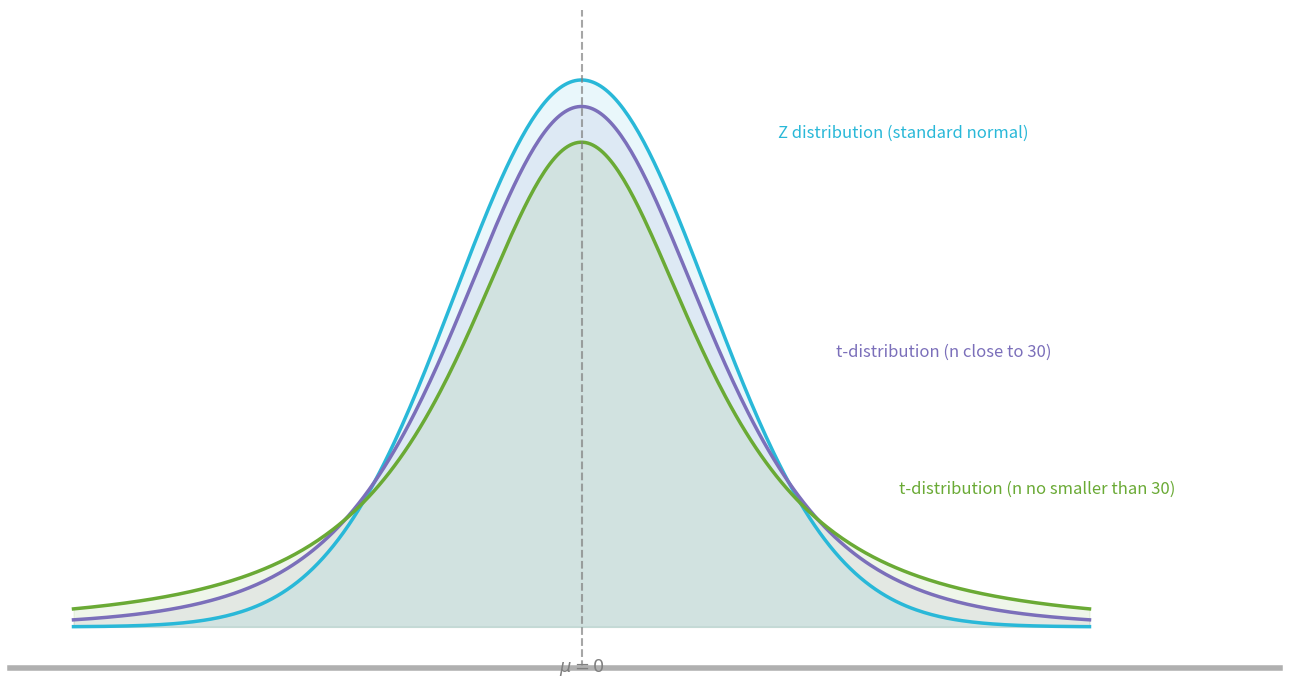

Rank the series by their maximum value, from lowest to highest.

low, reference, high